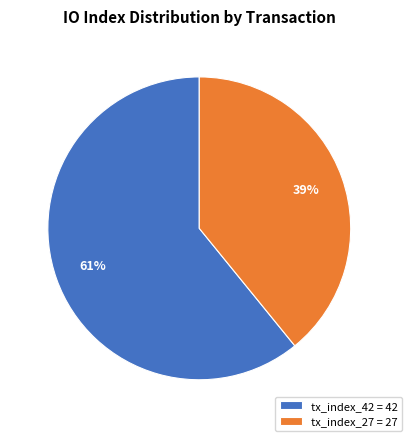

How many slices are in this pie chart?

2